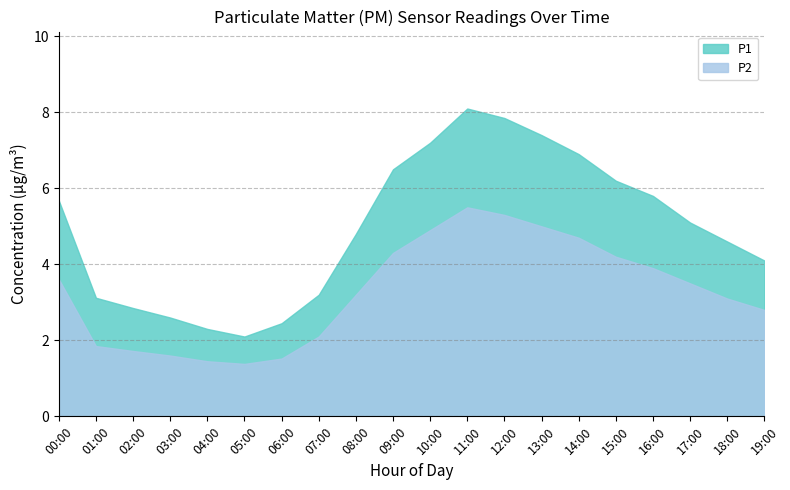

How many data points in P1 are less than 5?

10